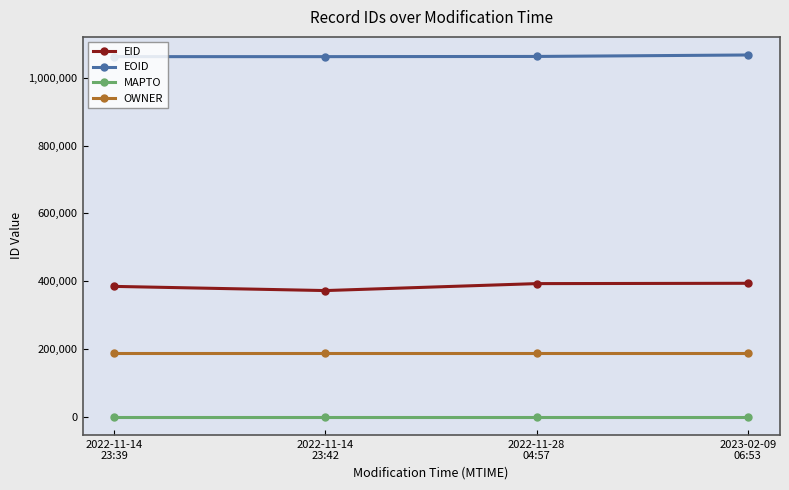

How many data points in EOID are less than 1062779?

2